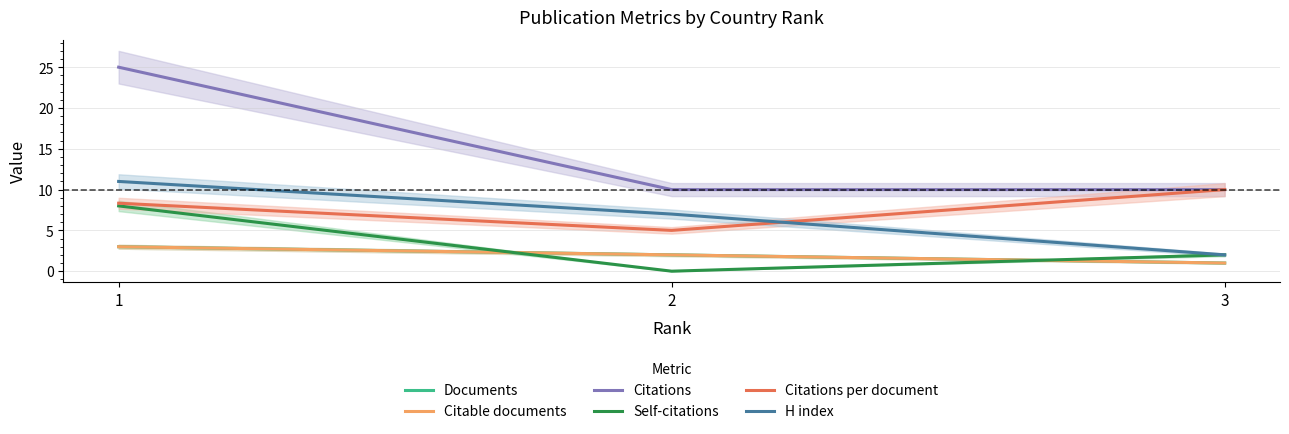

Reading left to right, transcribe all the data shown in this chart.

Documents: 3.0	2.0	1.0
Citable documents: 3.0	2.0	1.0
Citations: 25.0	10.0	10.0
Self-citations: 8.0	0.0	2.0
Citations per document: 8.3	5.0	10.0
H index: 11.0	7.0	2.0